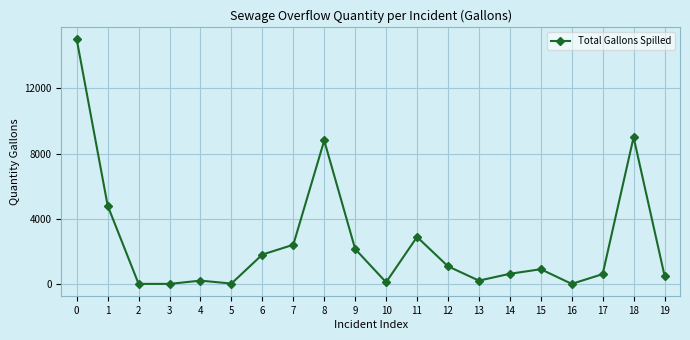

What is the change in value from 6 to 12?

-720